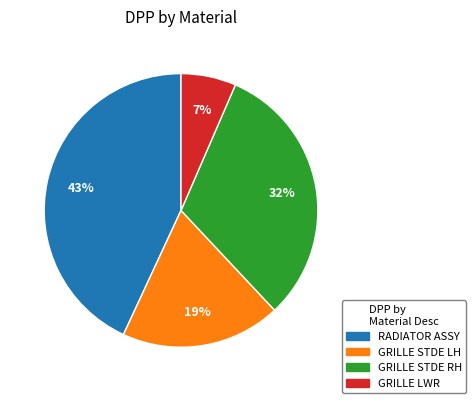

Which slice is the smallest?

GRILLE LWR